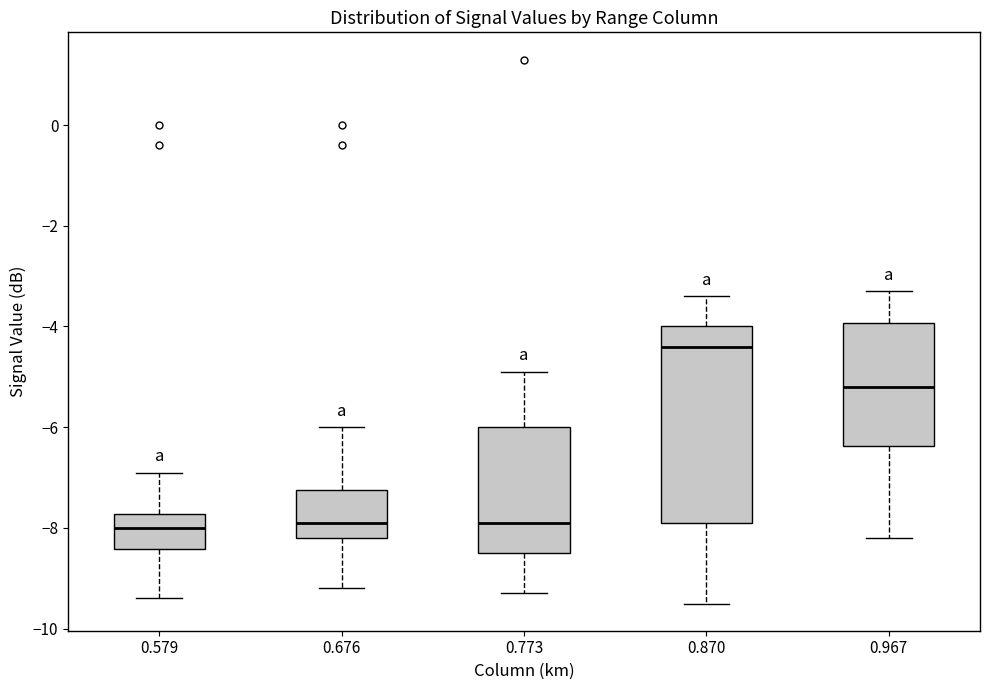

Comparing the boxes themselves (not the whiskers), which one is the tallest?

0.870